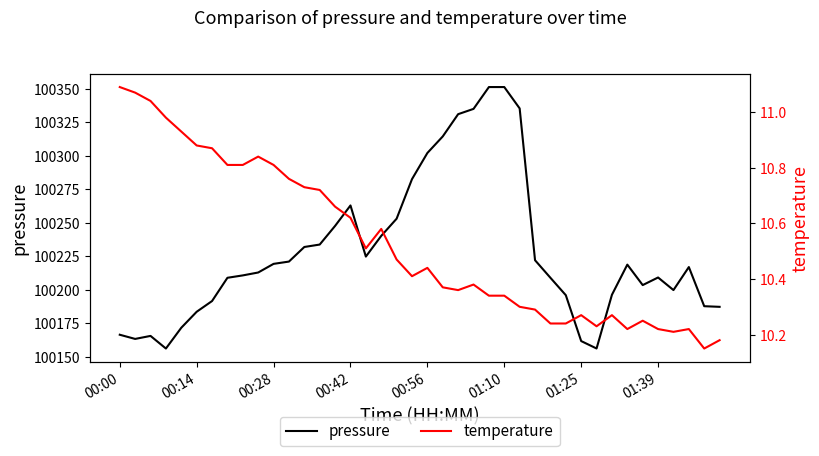

At how many categories does at least one series exceed 31165?

40